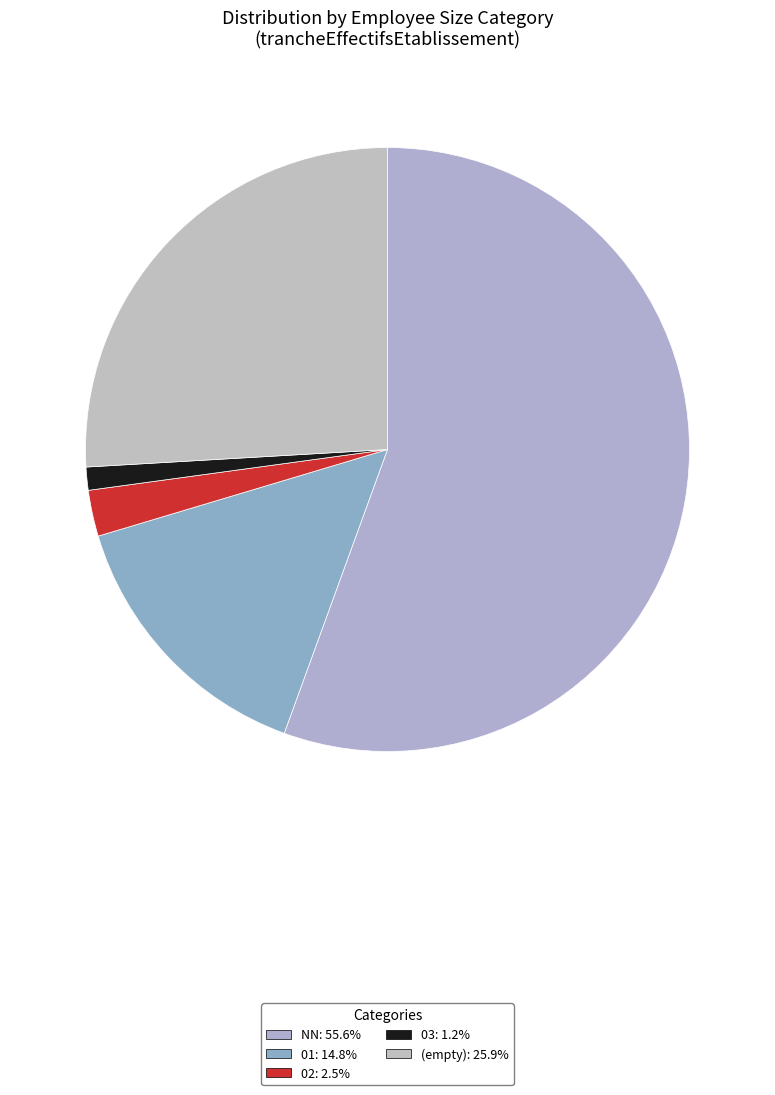

Does any single category account for the majority?

Yes